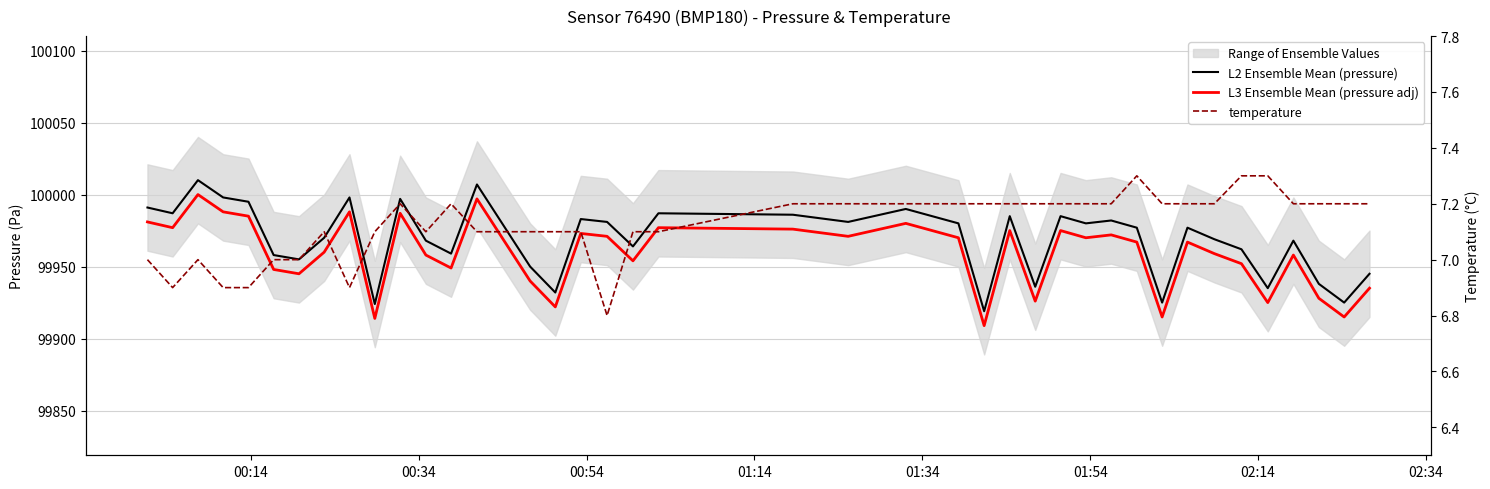

Is this an area chart (filled region under the line)?

No